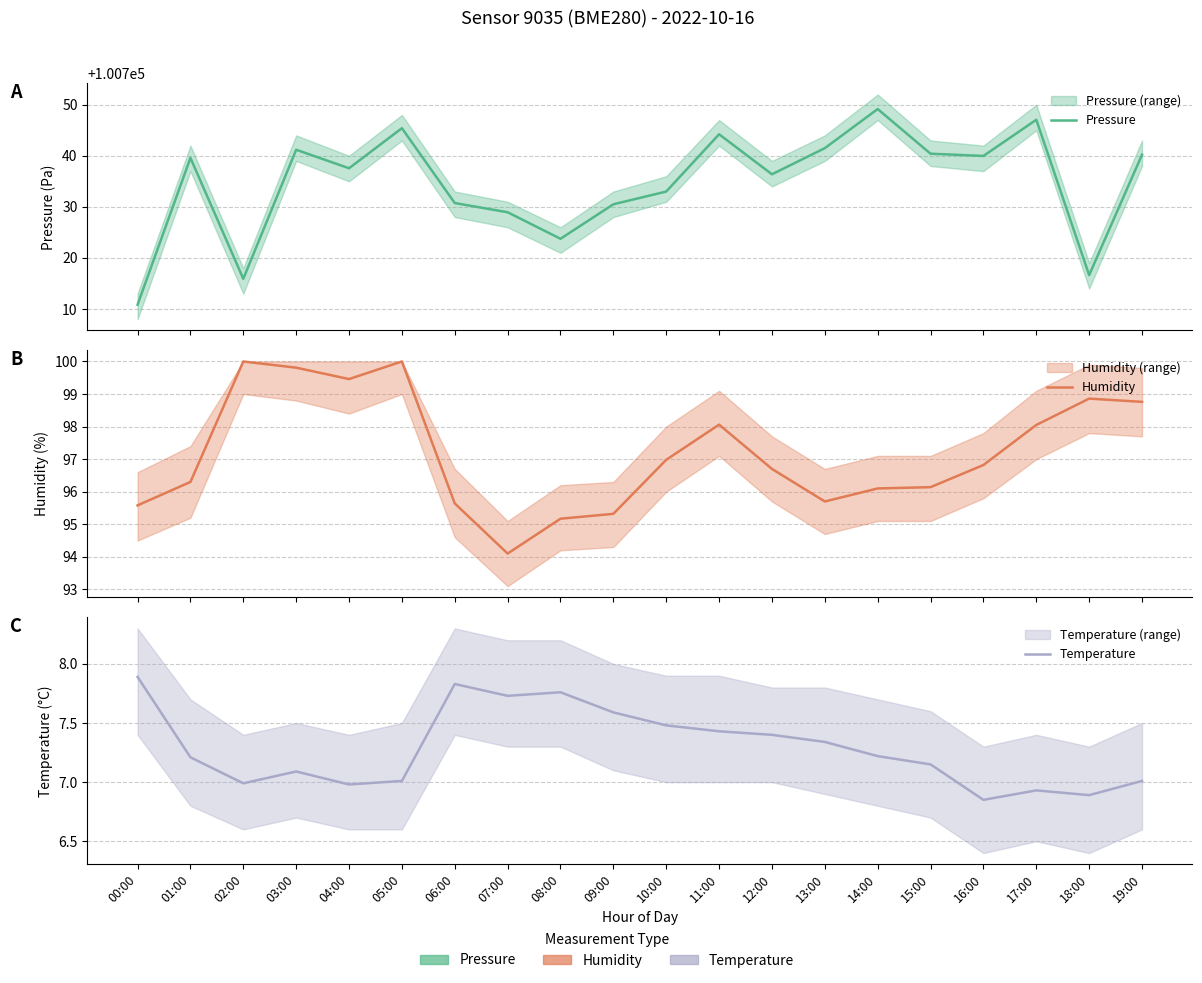

Which category has the highest value in the Pressure series?

14:00